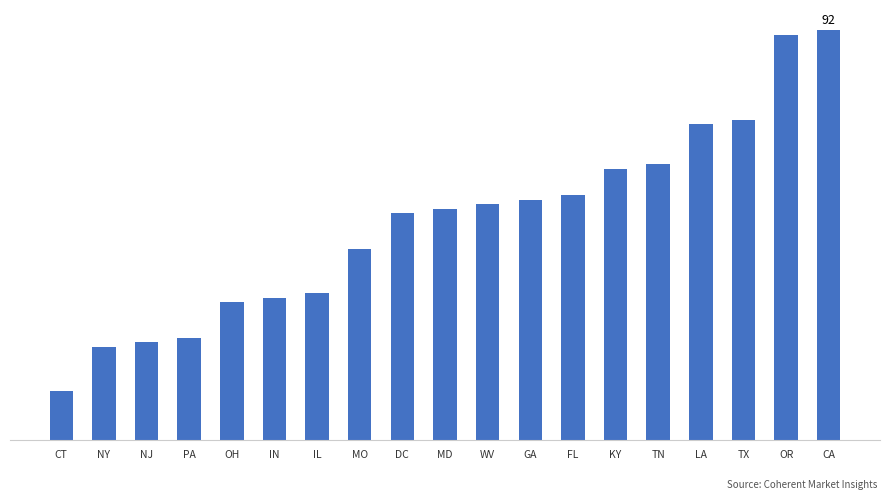

What value does the data have at MO, to the nearest 5?

45